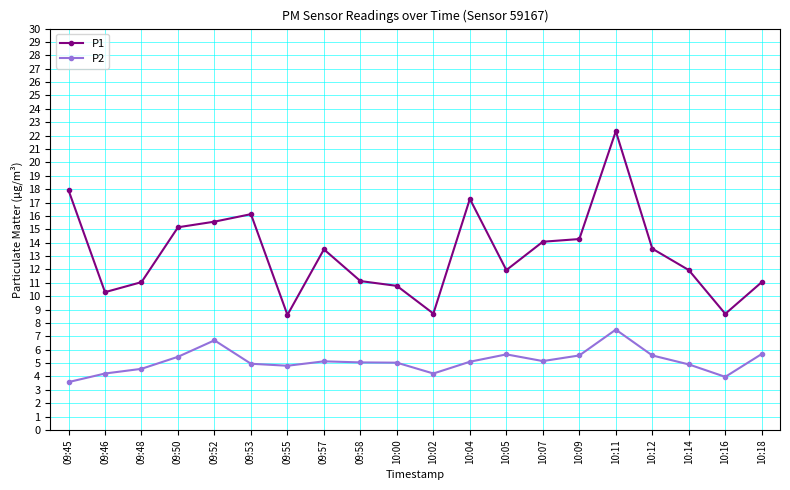

True or false: P1 and P2 intersect in this chart.

False